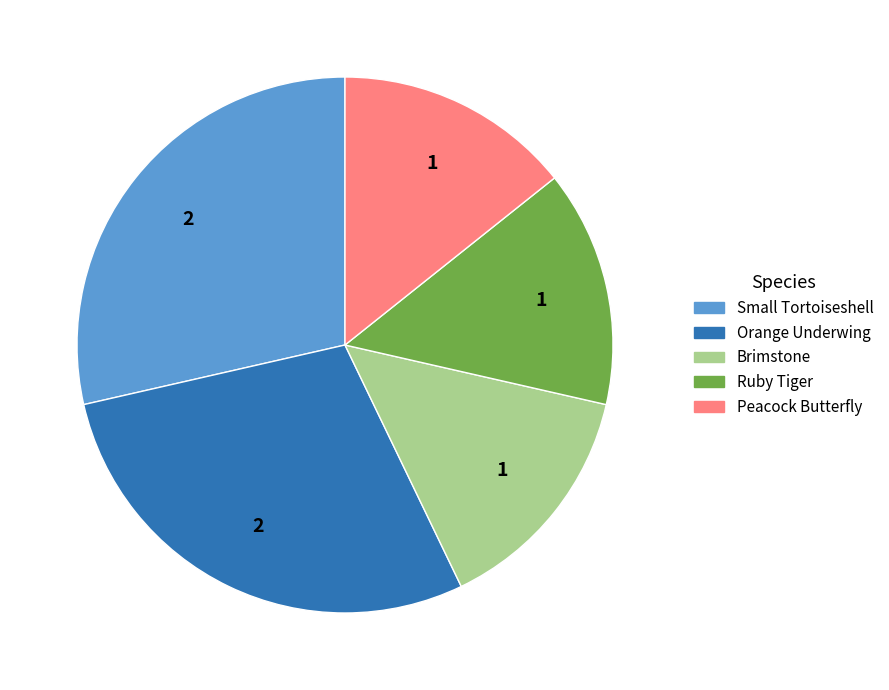

Between Brimstone and Small Tortoiseshell, which is larger?

Small Tortoiseshell